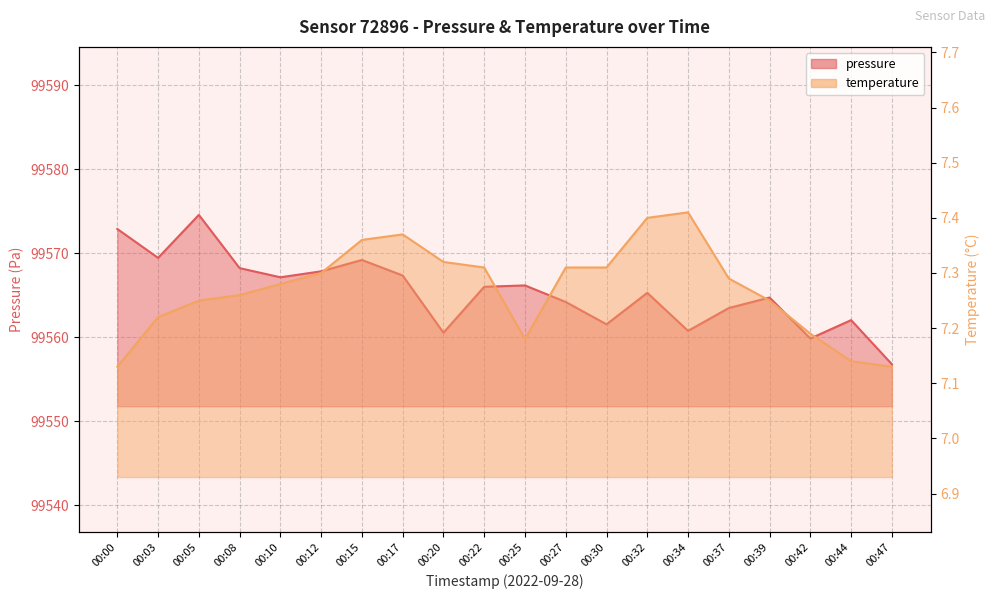

Reading right to left, what are all the values shown in this chart?

pressure: 99556.8	99562.0	99559.8	99564.7	99563.5	99560.8	99565.3	99561.5	99564.2	99566.2	99566.0	99560.5	99567.3	99569.2	99567.8	99567.1	99568.2	99574.6	99569.4	99572.9
temperature: 7.1	7.1	7.2	7.2	7.3	7.4	7.4	7.3	7.3	7.2	7.3	7.3	7.4	7.4	7.3	7.3	7.3	7.2	7.2	7.1